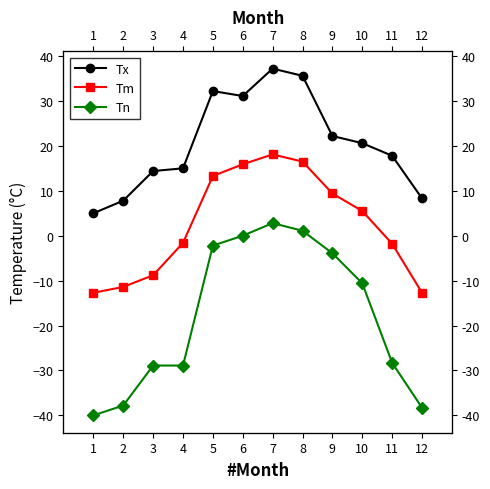

Reading left to right, list all the values displayed in this chart.

Tx: 5.0	7.8	14.4	15.0	32.2	31.1	37.2	35.6	22.2	20.6	17.8	8.3
Tm: -12.7	-11.4	-8.8	-1.6	13.3	15.9	18.1	16.5	9.4	5.5	-1.8	-12.7
Tn: -40.0	-37.8	-28.9	-28.9	-2.2	0.0	2.8	1.1	-3.9	-10.6	-28.3	-38.3